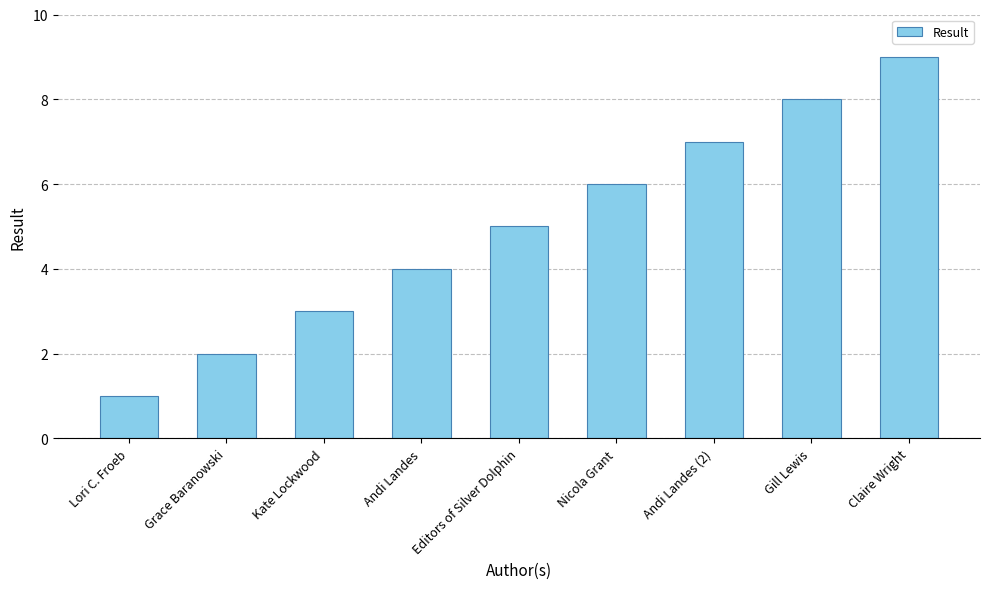

What is the smallest value displayed?

1